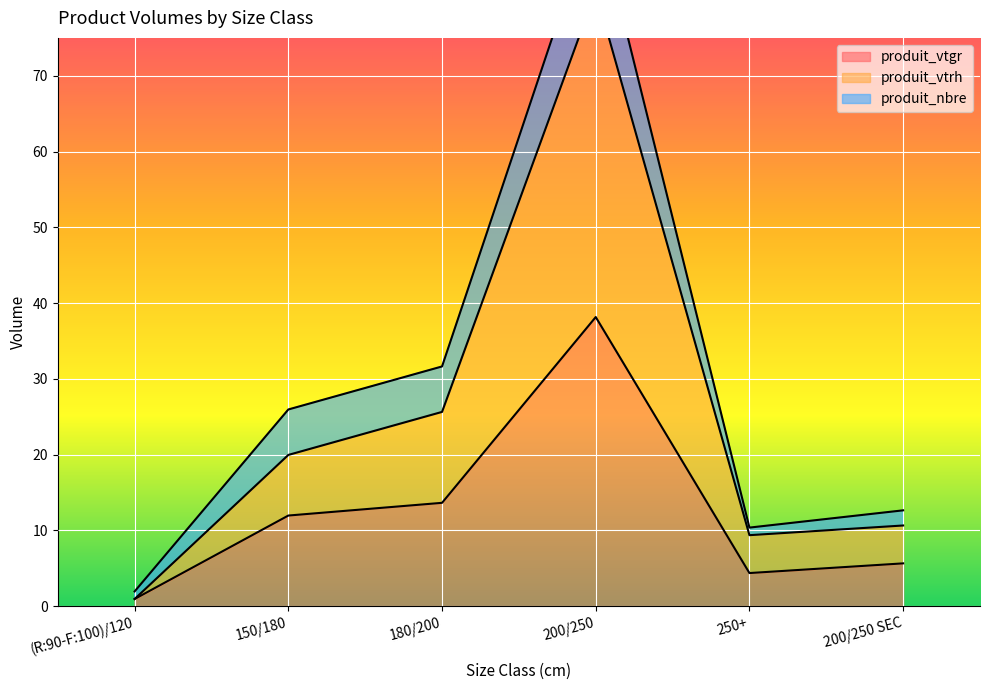

How many interior local peaks does the produit_vtrh series have?

1